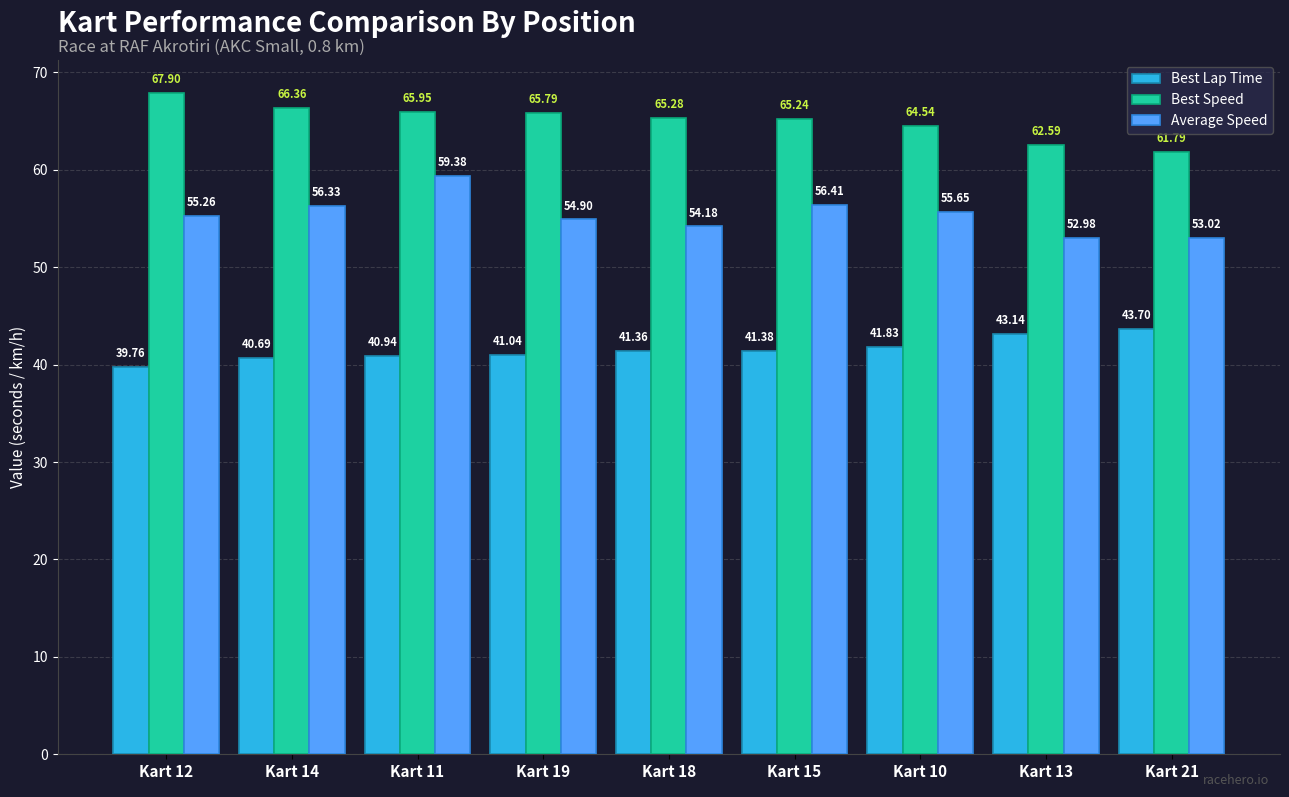

At which label does Best Lap Time reach its peak?

Kart 21